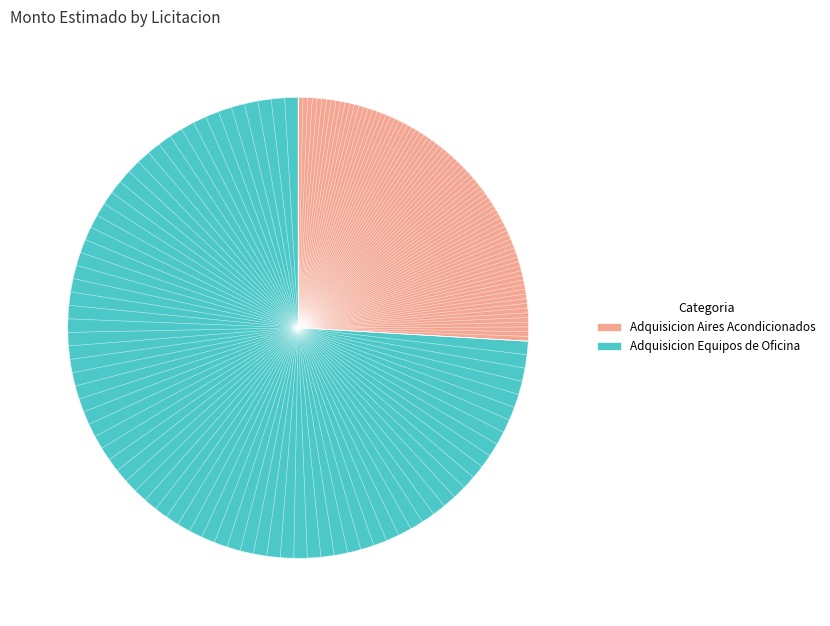

Is it true that adquisicion-equipos-oficina is 74% of the pie?

True